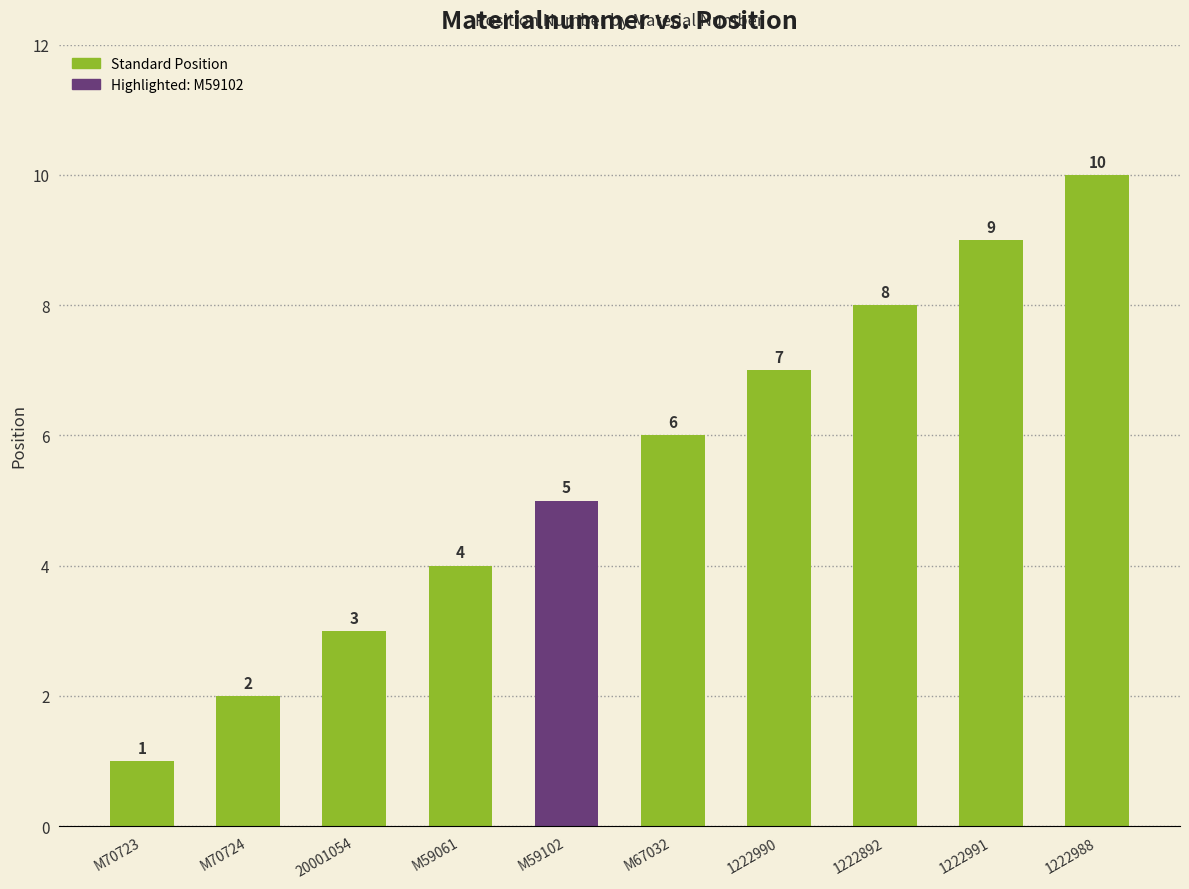

The chart shows a value of 3 at M59102. True or false?

False